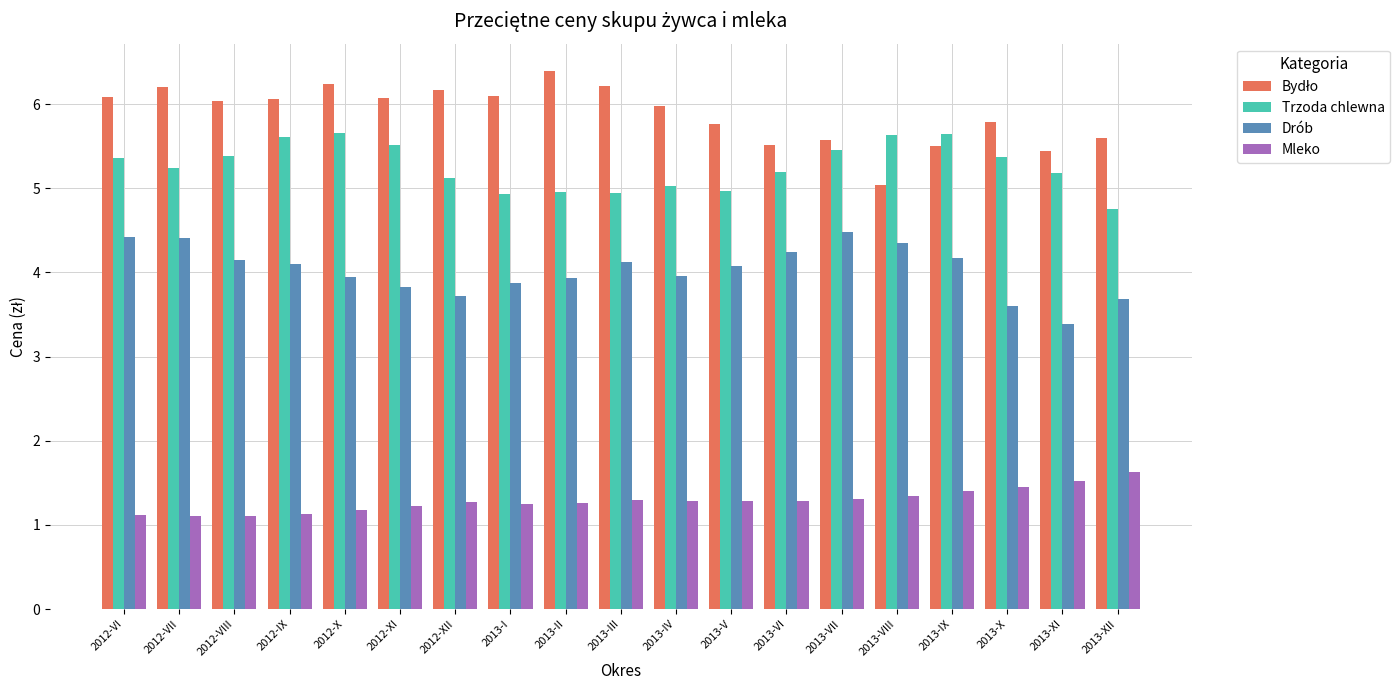

True or false: Drób has a value of 3.0 at 2013-VII.

False